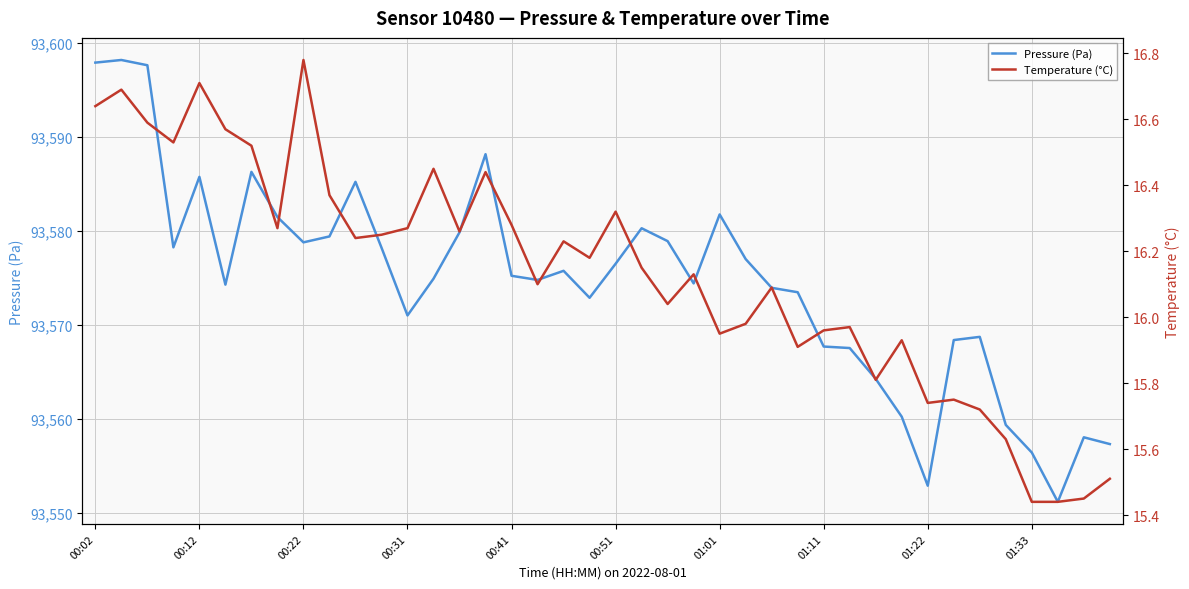

How many data points in Temperature (°C) are above 16?

25